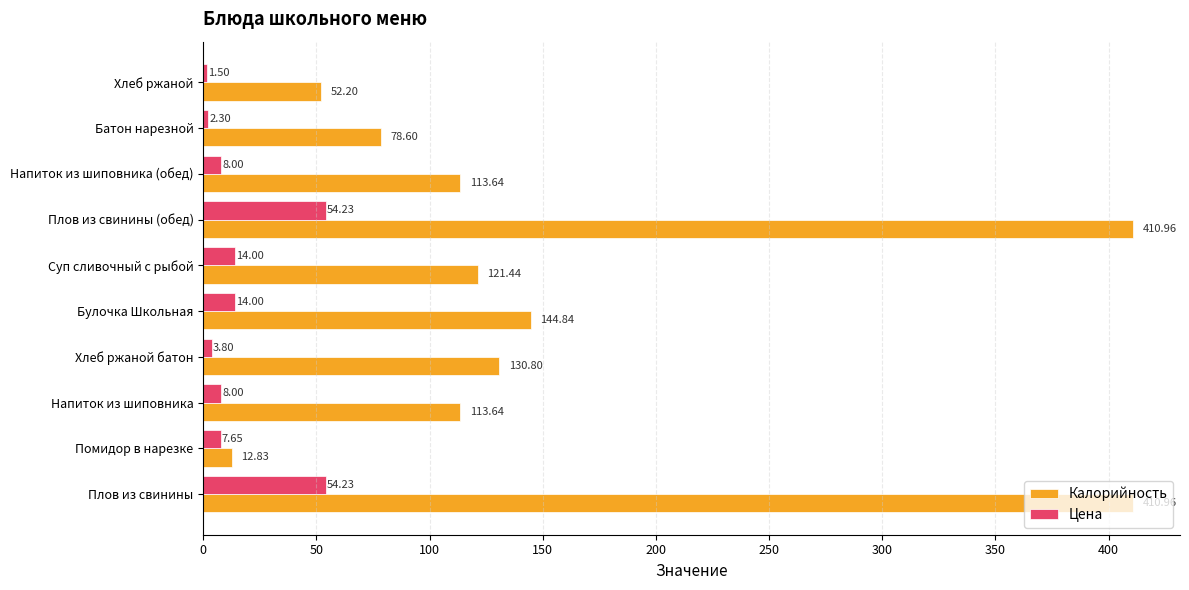

What is the sum of the Калорийность values at Напиток из шиповника and Плов из свинины (обед)?

524.6